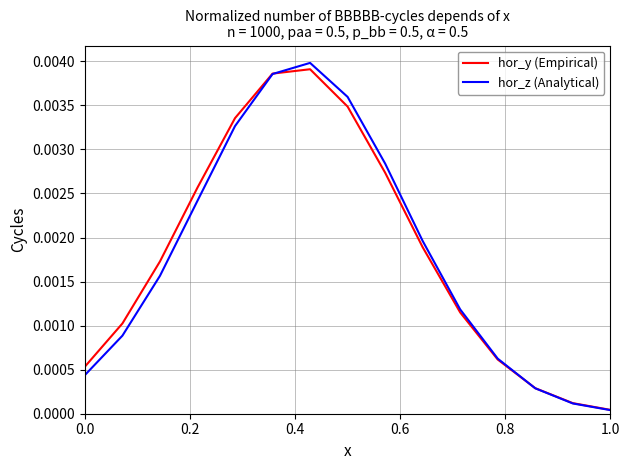

How many distinct data groups are displayed?

2